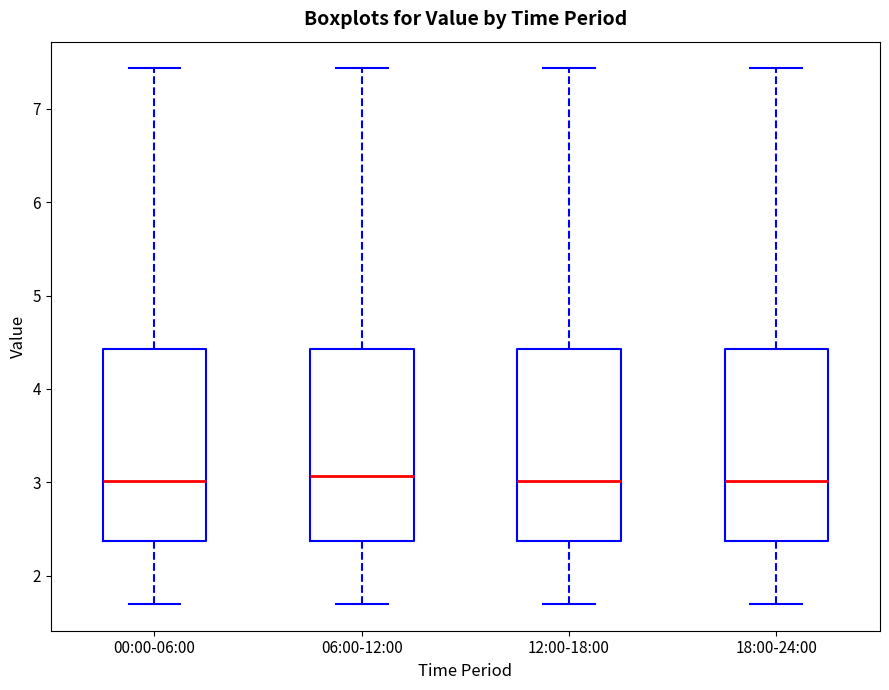

Reading left to right, transcribe this box plot: for each box, give where its median line is, the range the box spans, and where its two whiskers end, as read against the y-axis. The values are not printed on the chart, so give them approximately, as read against the axis.

00:00-06:00: median 3.0, box 2.4 to 4.4, whiskers 1.7 to 7.4
06:00-12:00: median 3.1, box 2.4 to 4.4, whiskers 1.7 to 7.4
12:00-18:00: median 3.0, box 2.4 to 4.4, whiskers 1.7 to 7.4
18:00-24:00: median 3.0, box 2.4 to 4.4, whiskers 1.7 to 7.4